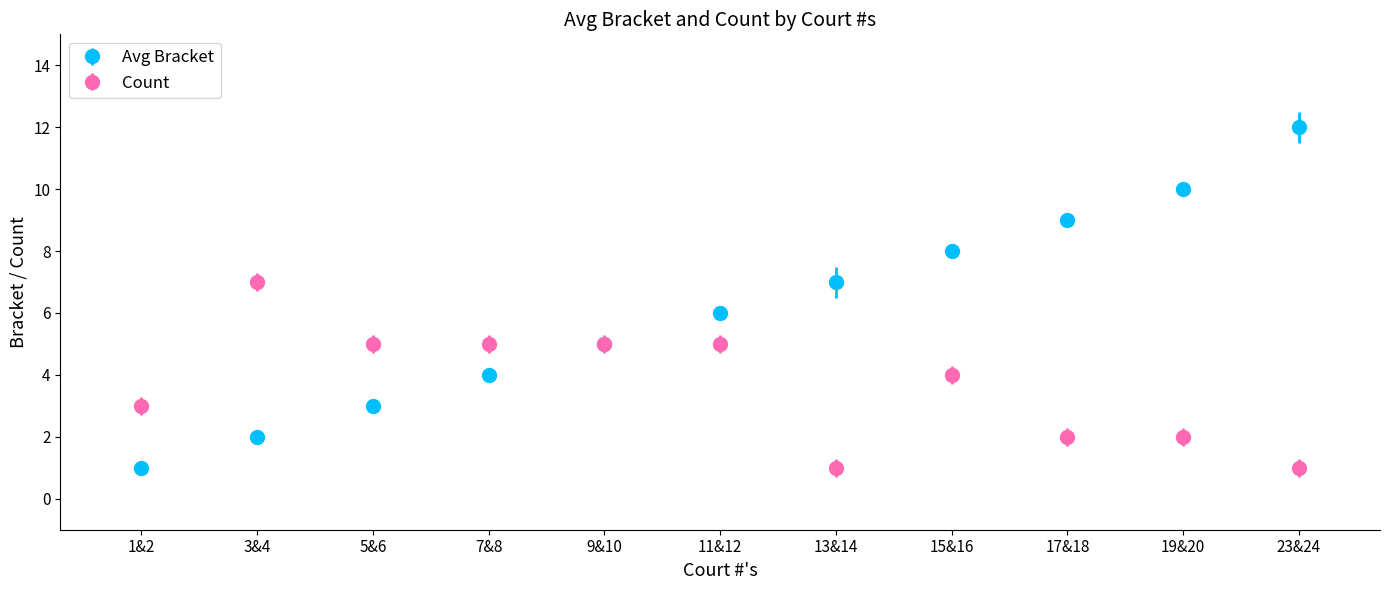

What is the difference between the maximum and minimum values in the Avg Bracket series?

11